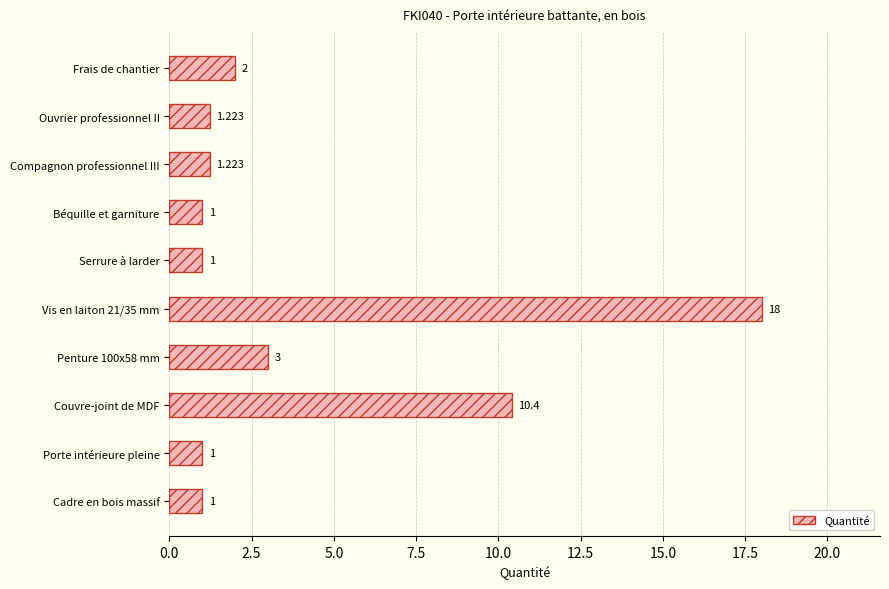

Which has a higher value, Béquille et garniture or Couvre-joint de MDF?

Couvre-joint de MDF